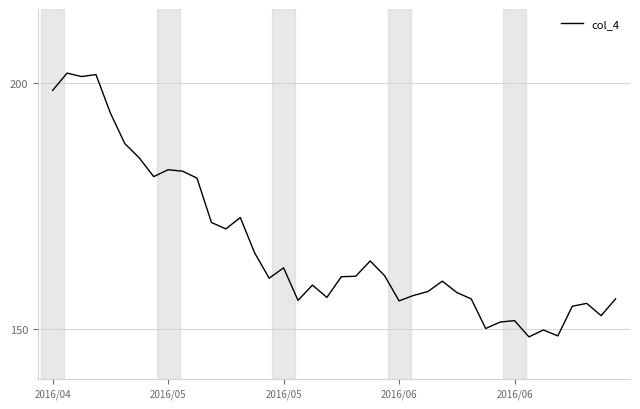

What is the sum of all values?

6680.5